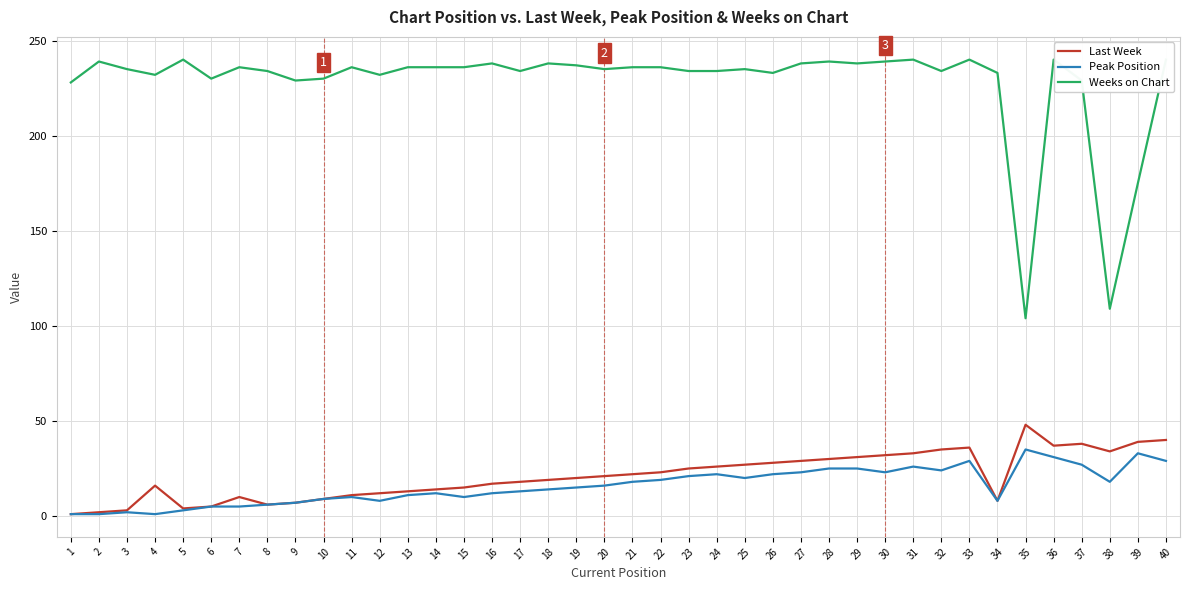

True or false: Last Week has a value of 12 at 12.

True